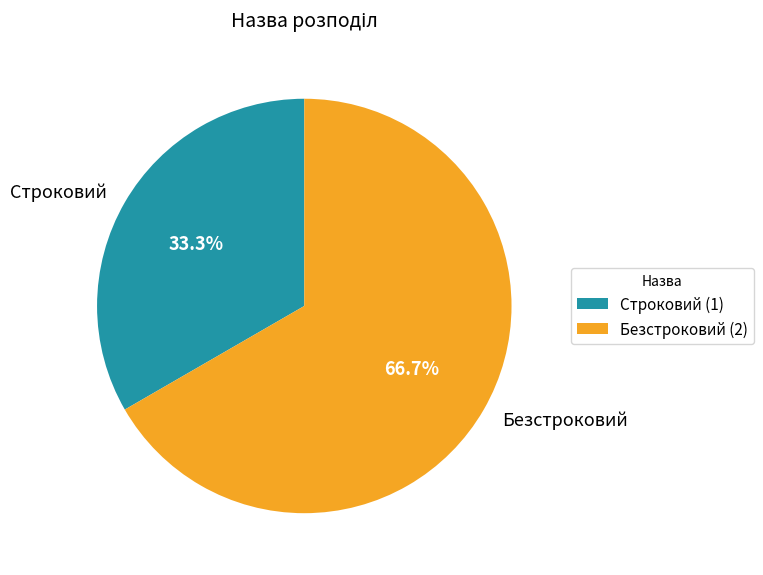

To the nearest percent, what percentage of the pie is Безстроковий?

67%